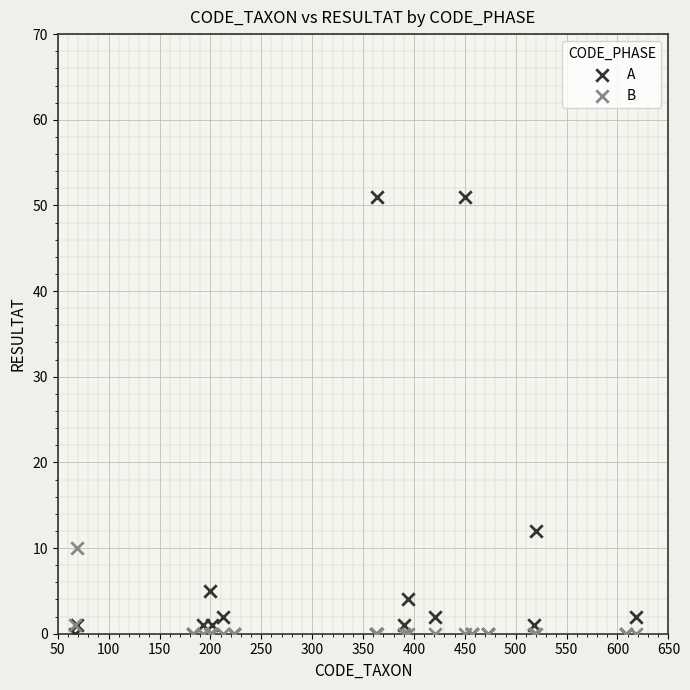

Which series has the widest spread of Y values?

A